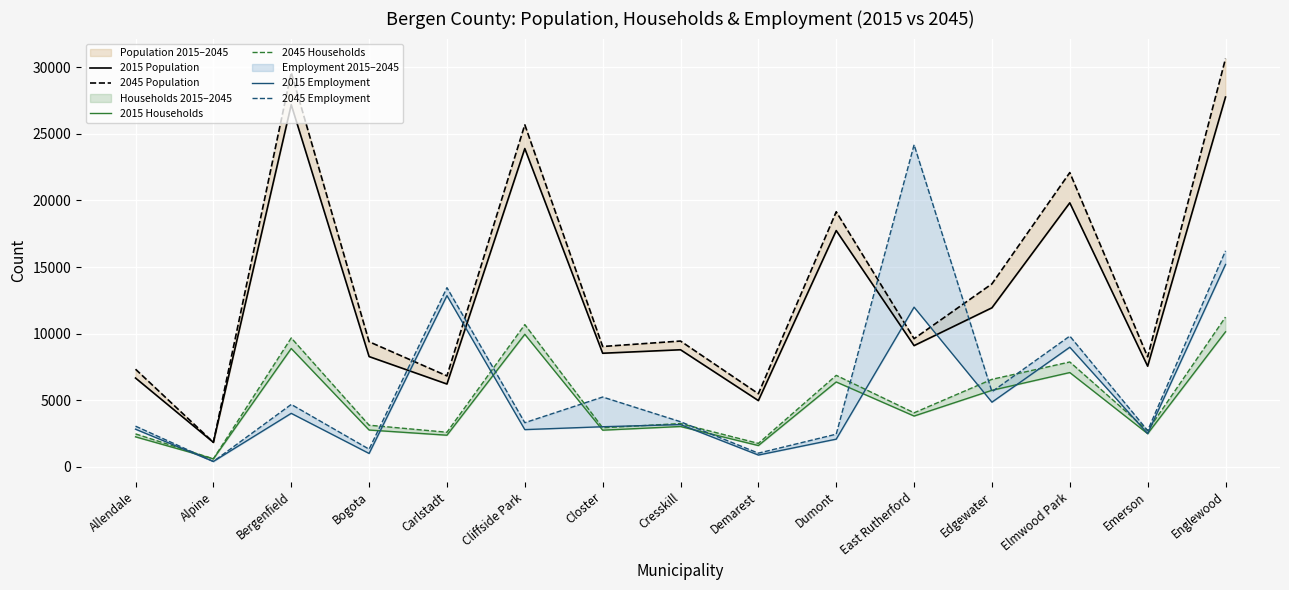

What is the average value of the 2045 Employment series?

6468.1